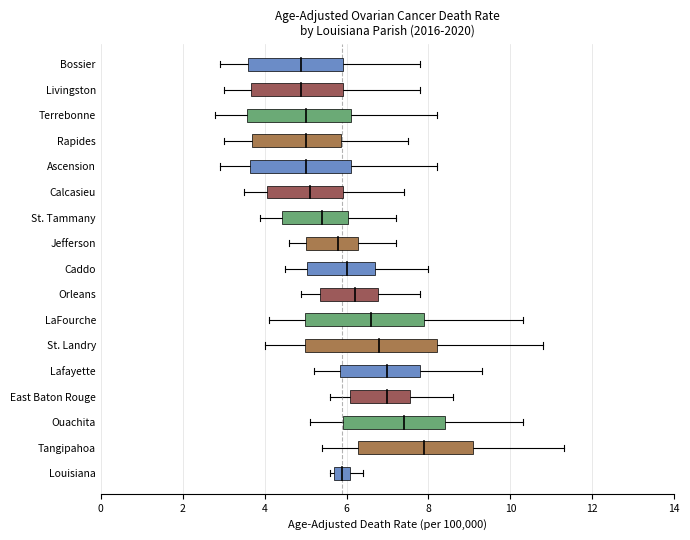

What is the value of the Age-Adjusted Death Rate point at the 8th from the left?

6.2